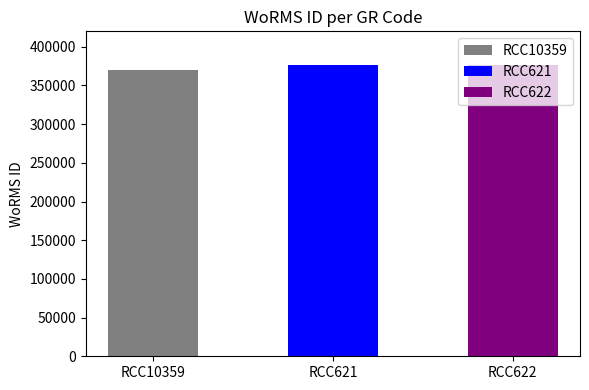

Between RCC621 and RCC10359, which is larger?

RCC621